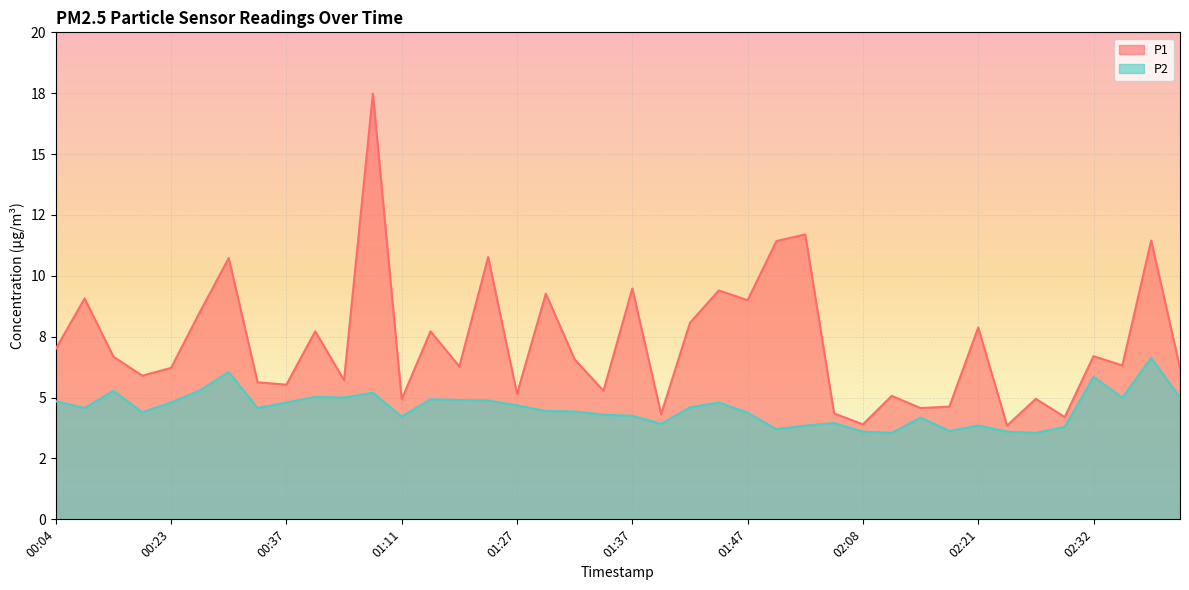

In P2, how many points are higher than both neighbors (excluding endpoints)?

11